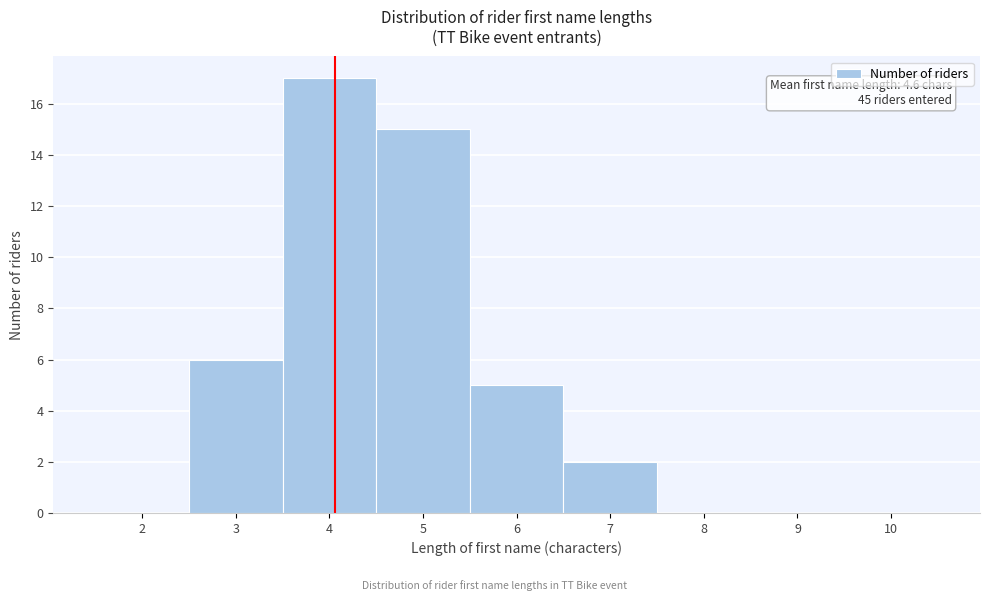

Reading left to right, extract all data points from this chart.

2=0	3=6	4=17	5=15	6=5	7=2	8=0	9=0	10=0